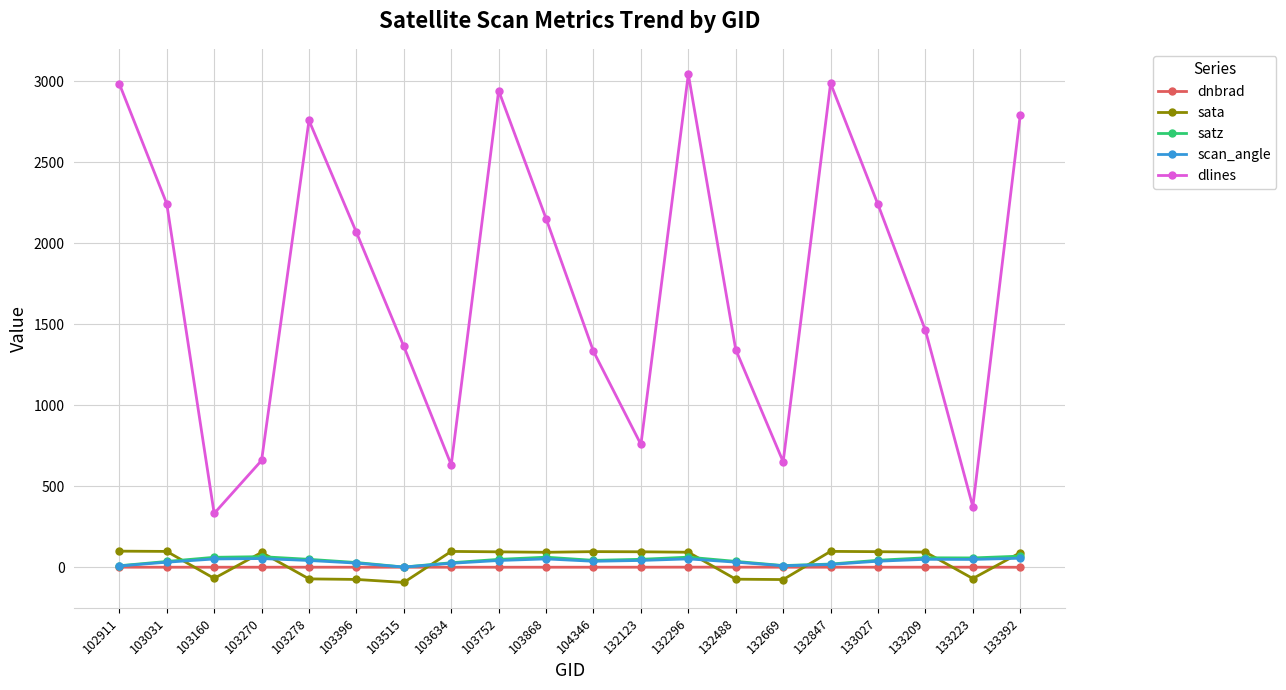

True or false: dnbrad and dlines intersect in this chart.

False